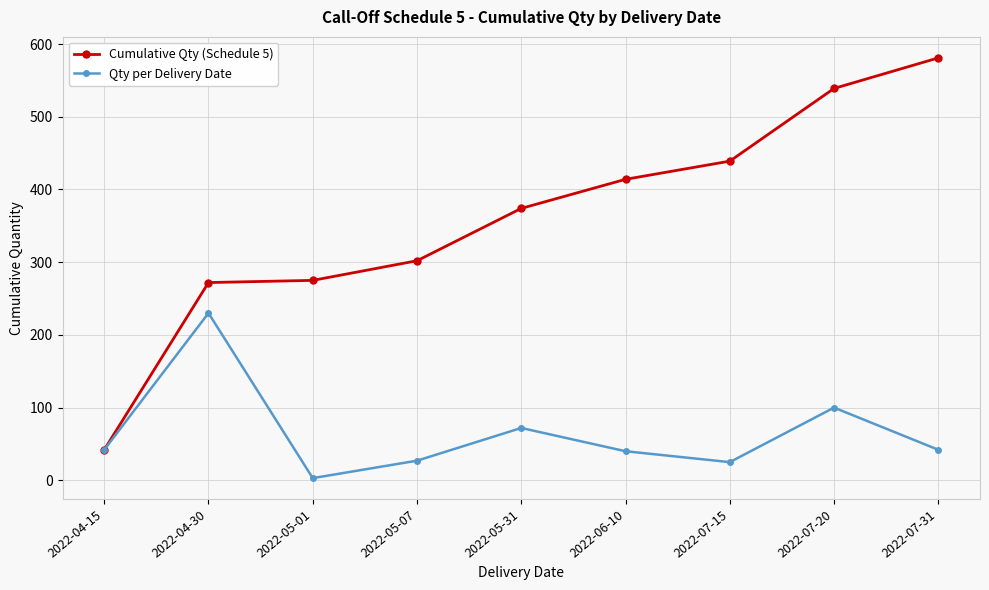

Rank the series by their average value, from highest to lowest.

Cumulative Qty (Schedule 5), Qty per Delivery Date